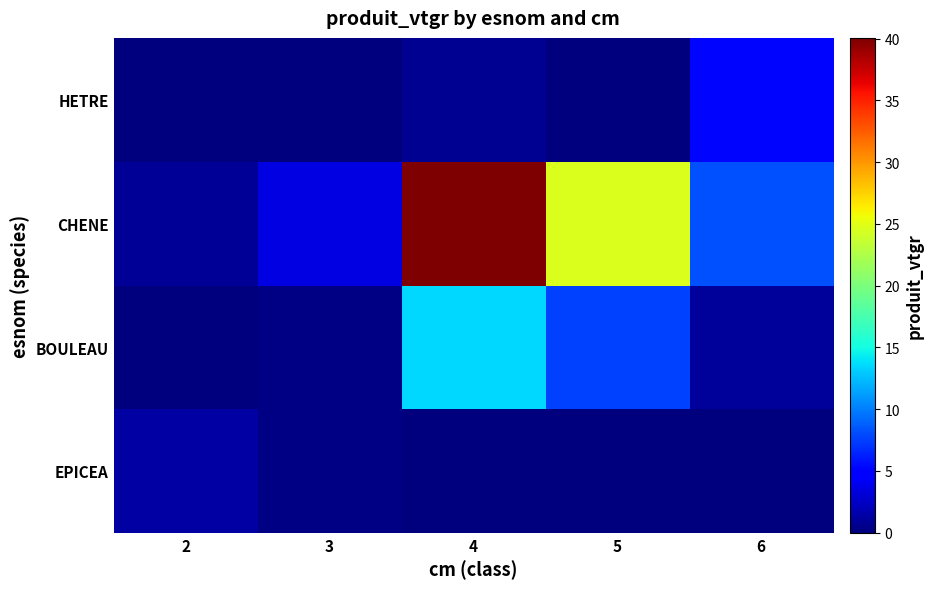

Reading right to left, what are all the values shown in this chart?

EPICEA: 6=0.0	5=0.0	4=0.0	3=0.2	2=1.3
BOULEAU: 6=1.1	5=7.6	4=13.5	3=0.3	2=0.1
CHENE: 6=8.2	5=24.6	4=40.1	3=3.5	2=0.9
HETRE: 6=5.2	5=0.0	4=0.7	3=0.0	2=0.0